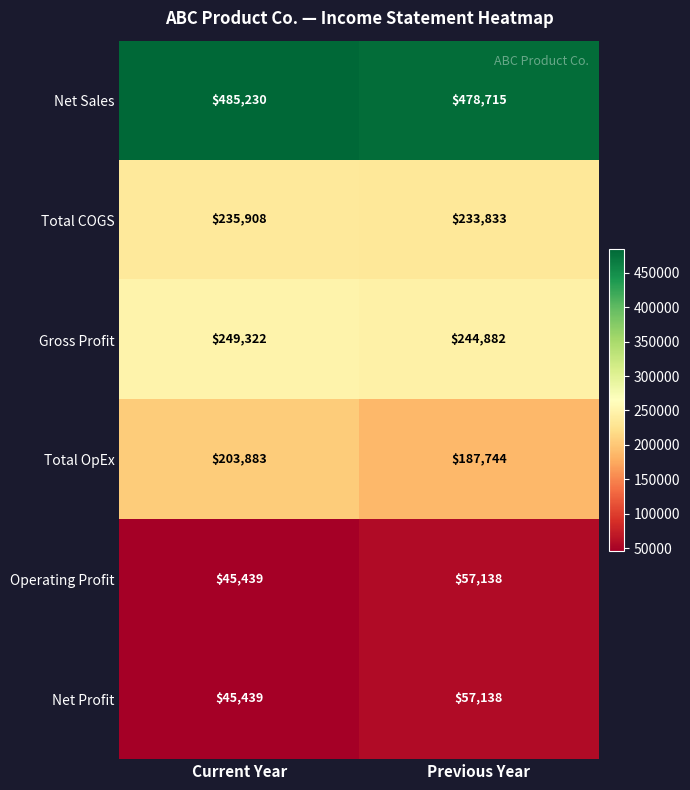

How many distinct data groups are displayed?

6